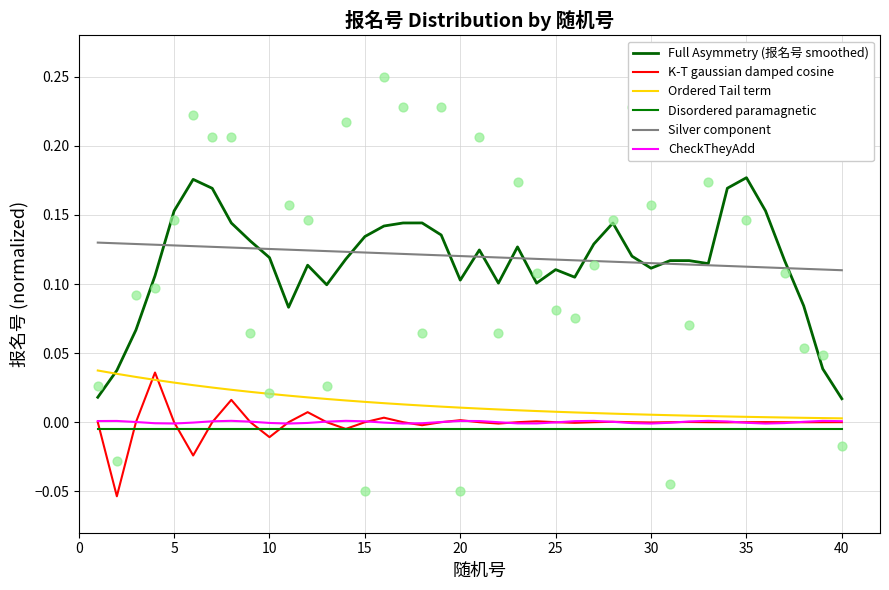

At how many categories does at least one series exceed 0?

40